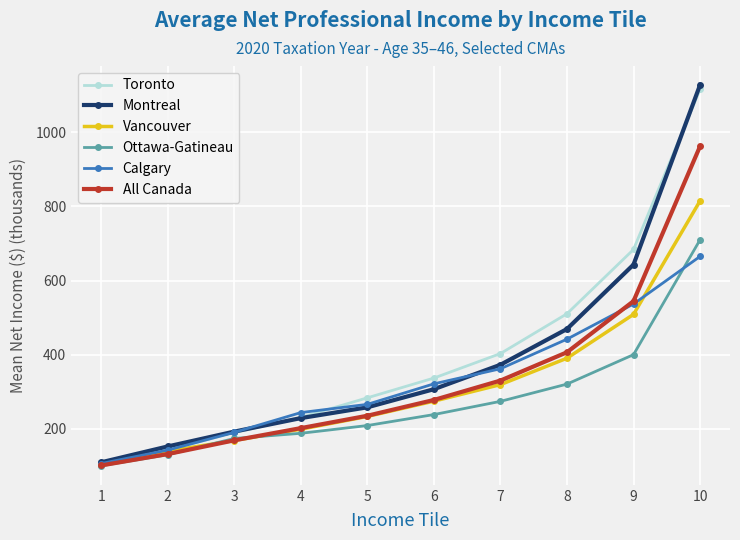

What is the value of the Calgary point at the 3rd from the left?

190.7